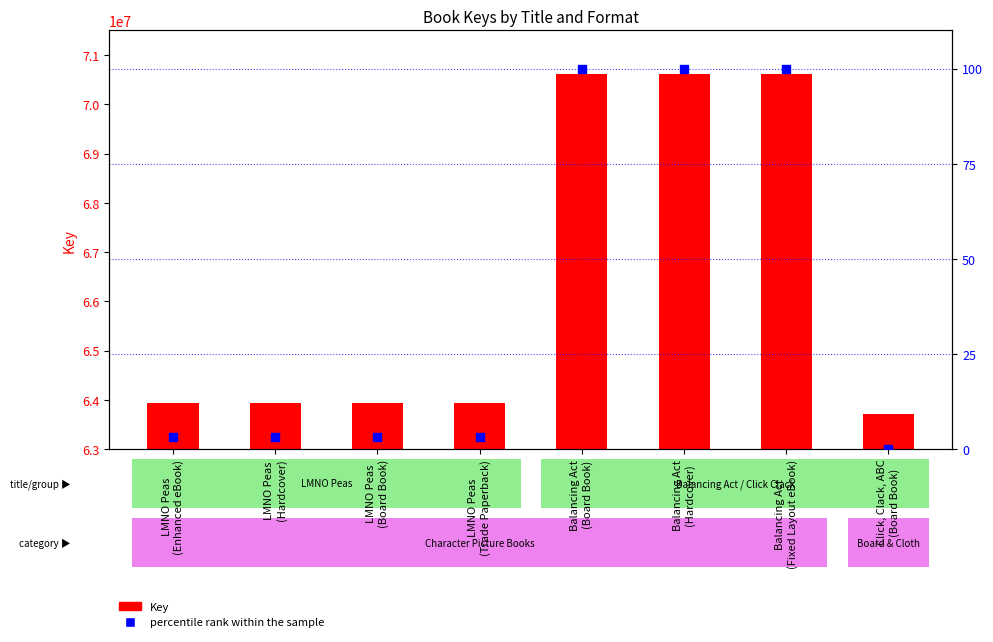

What are all the series names shown in the legend?

Key, percentile rank within the sample